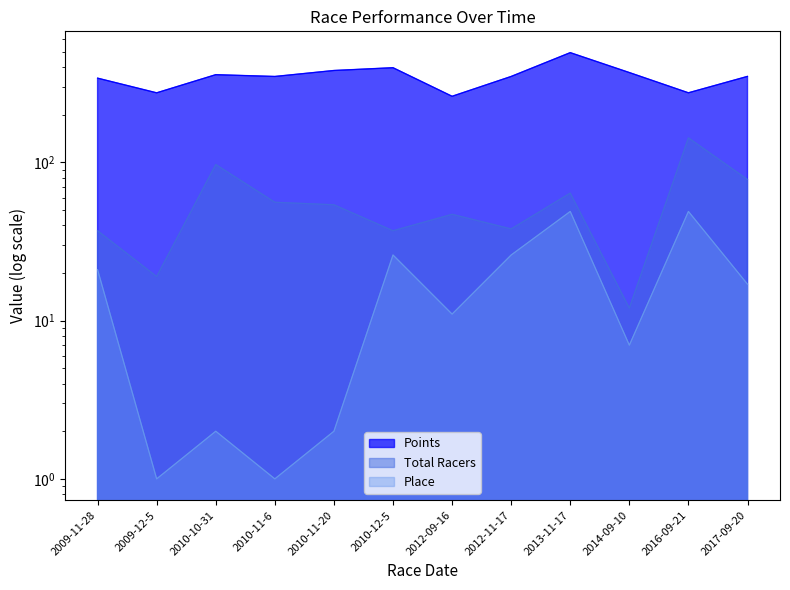

At which category is the sum across all series the highest?

2013-11-17